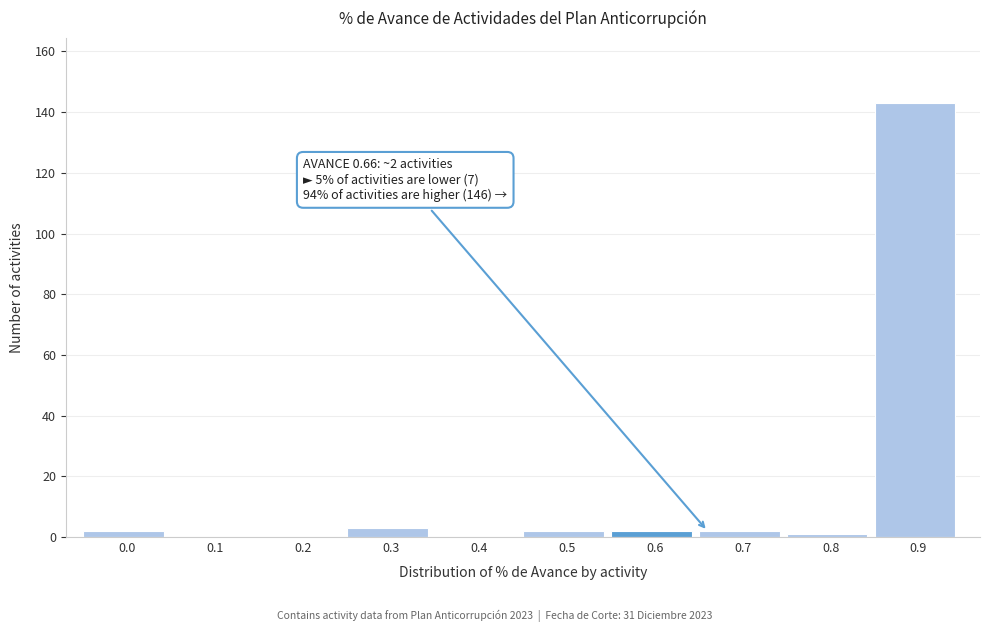

Reading left to right, what are all the values shown in this chart?

0.0=2	0.1=0	0.2=0	0.3=3	0.4=0	0.5=2	0.6=2	0.7=2	0.8=1	0.9=143